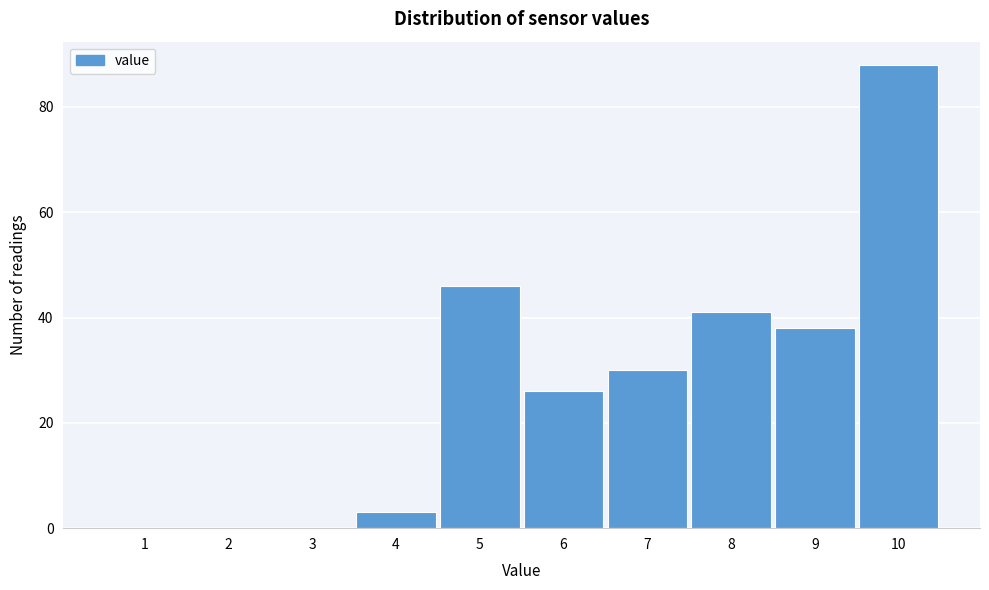

Reading right to left, what are all the values shown in this chart?

10=88	9=38	8=41	7=30	6=26	5=46	4=3	3=0	2=0	1=0